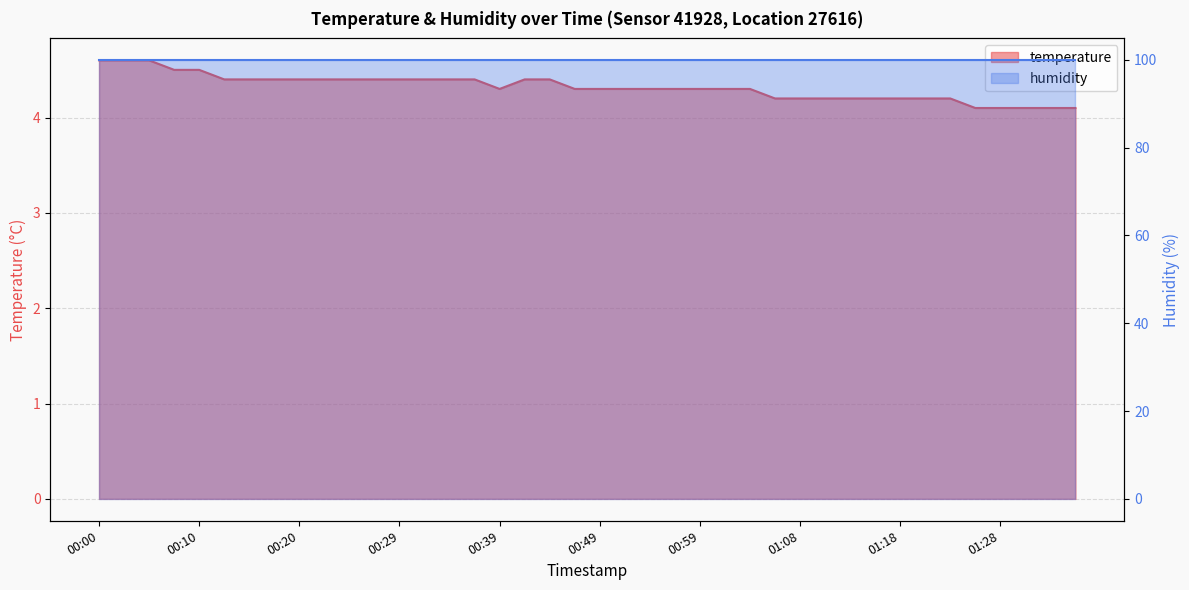

Does the chart display data point markers on the line(s)?

No